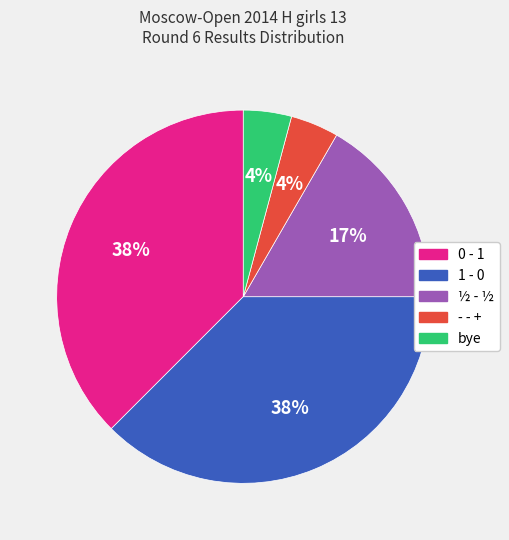

Is there a majority slice in this chart?

No